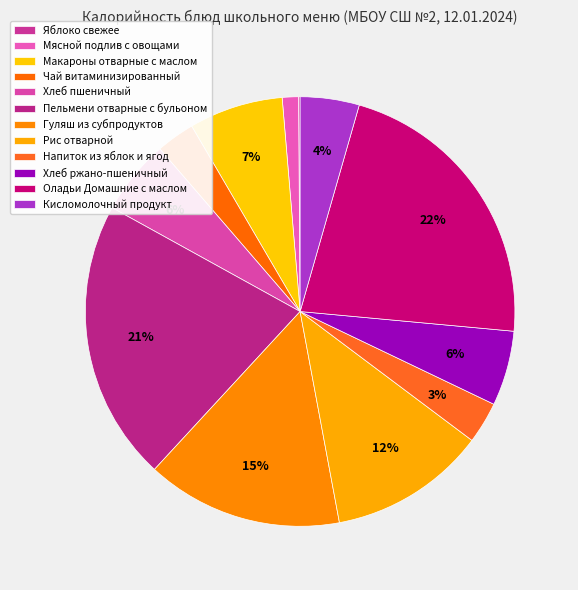

Count the number of slices in the pie.

12